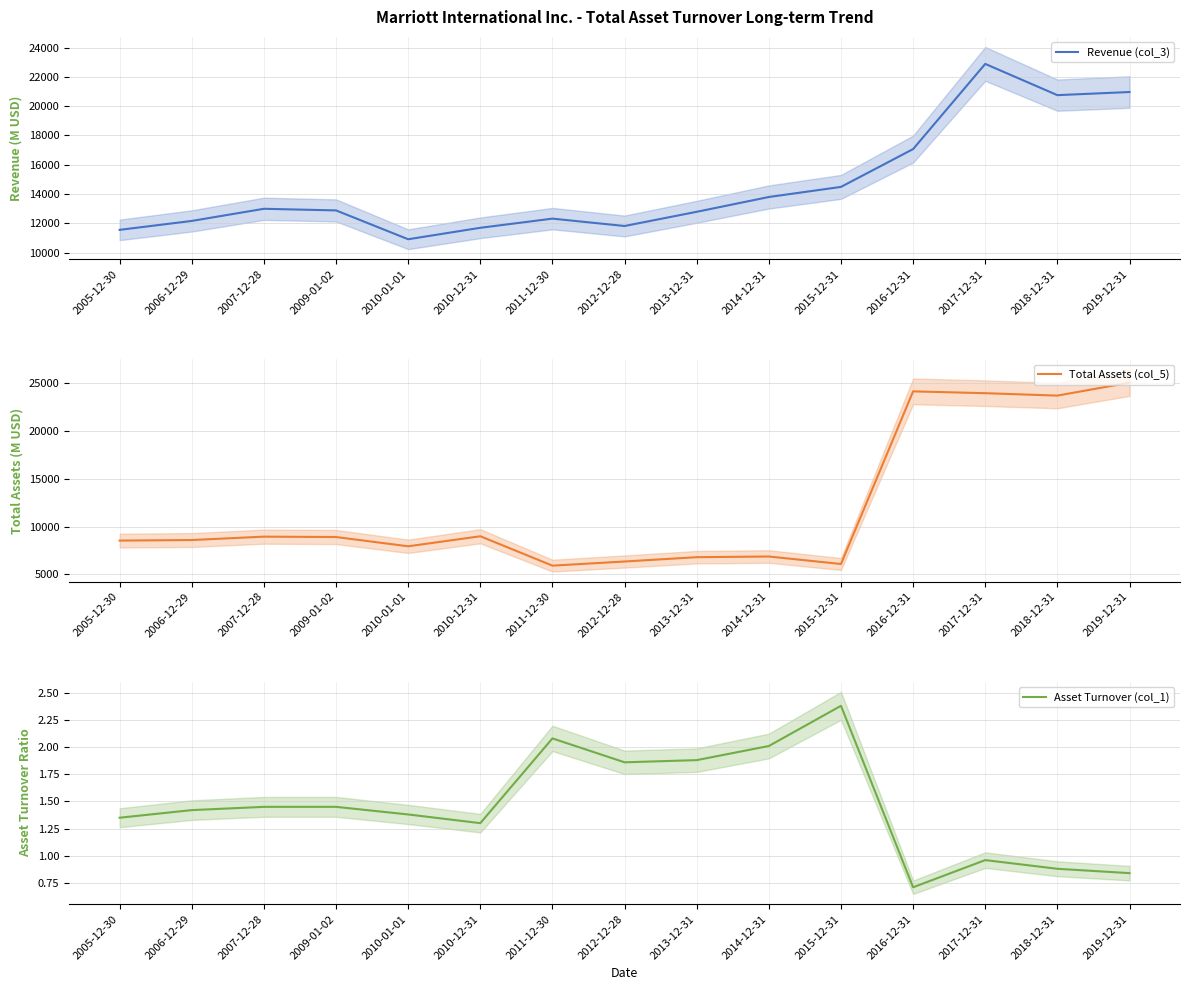

Which has a higher value, 2013-12-31 or 2007-12-28?

2007-12-28